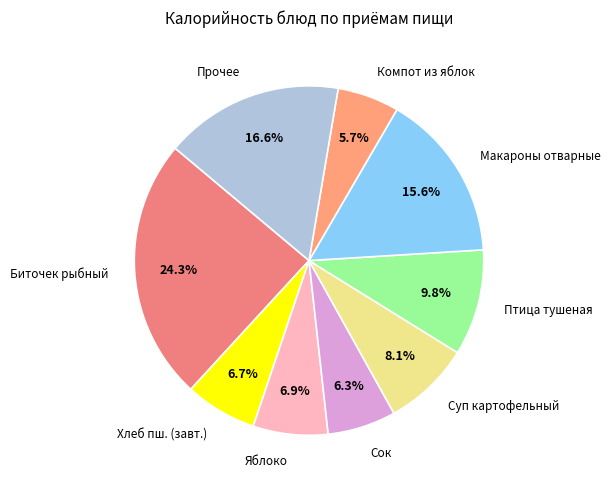

Which category has the smallest portion of the pie?

Компот из яблок